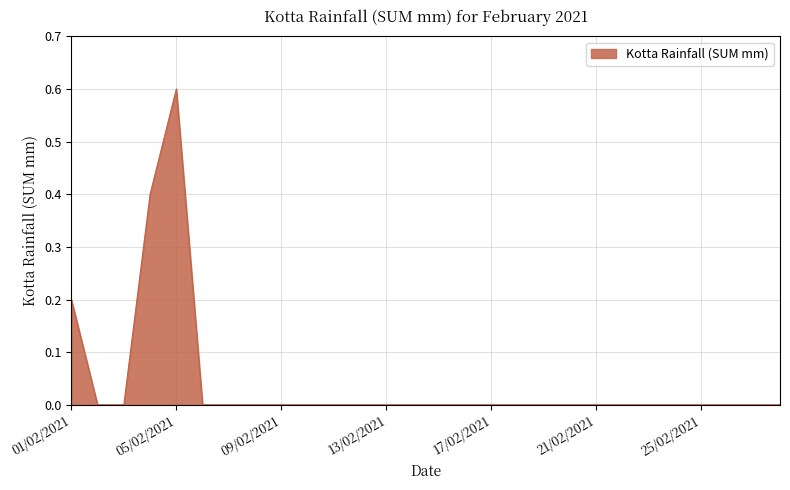

What is the maximum value shown in the chart?

0.6